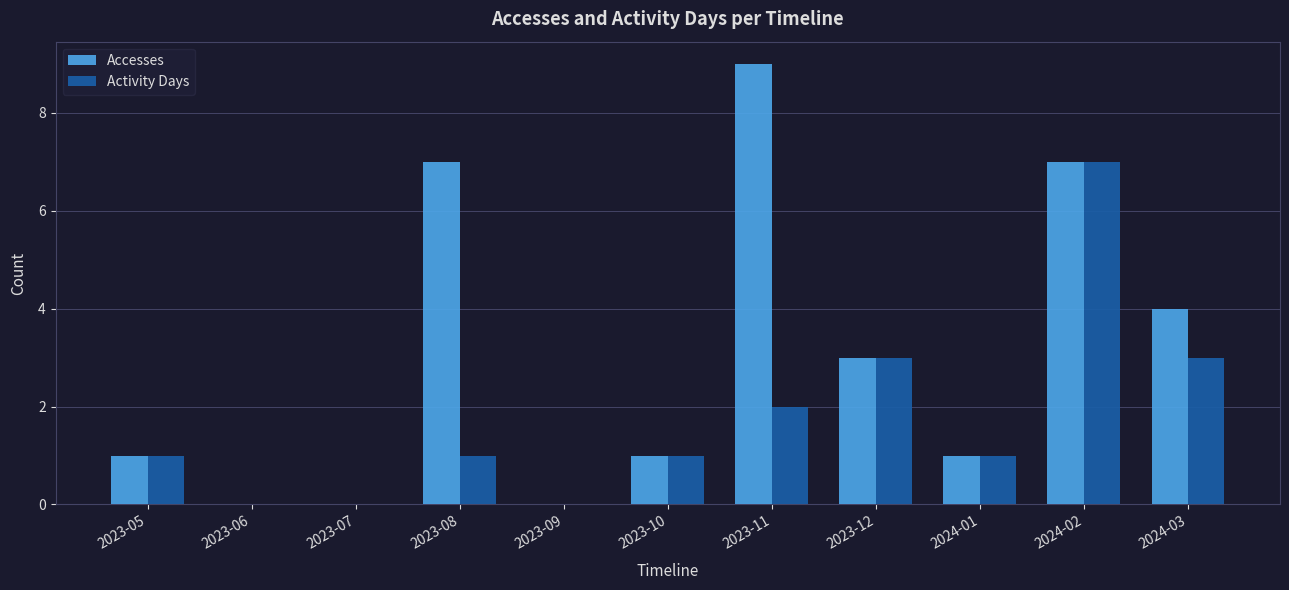

How many Accesses values are between 0 and 7?

10